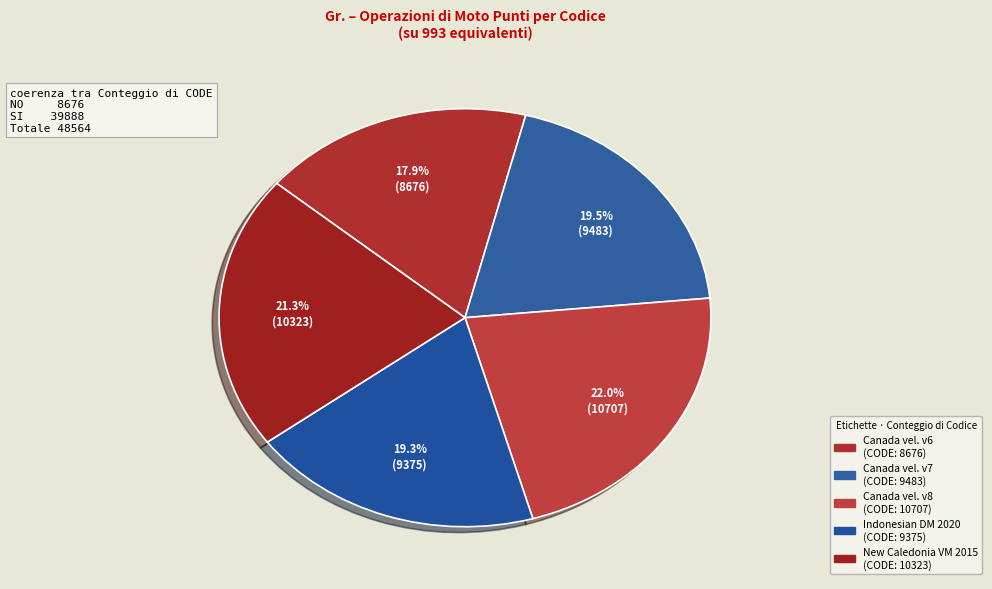

How many slices are in this pie chart?

5